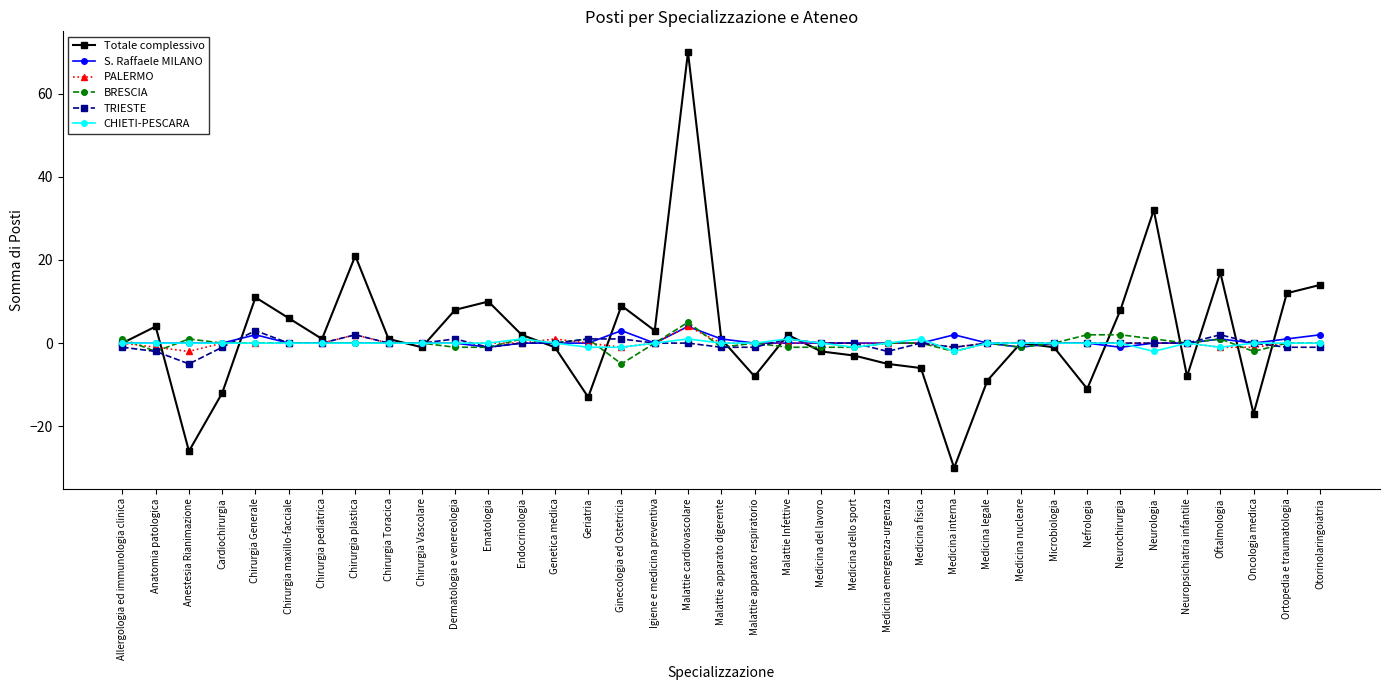

Which category has the lowest value across all series?

Medicina interna